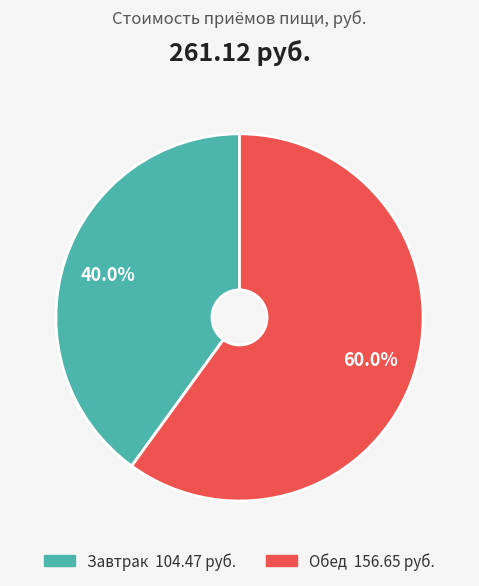

Is it true that Обед is 45% of the pie?

False